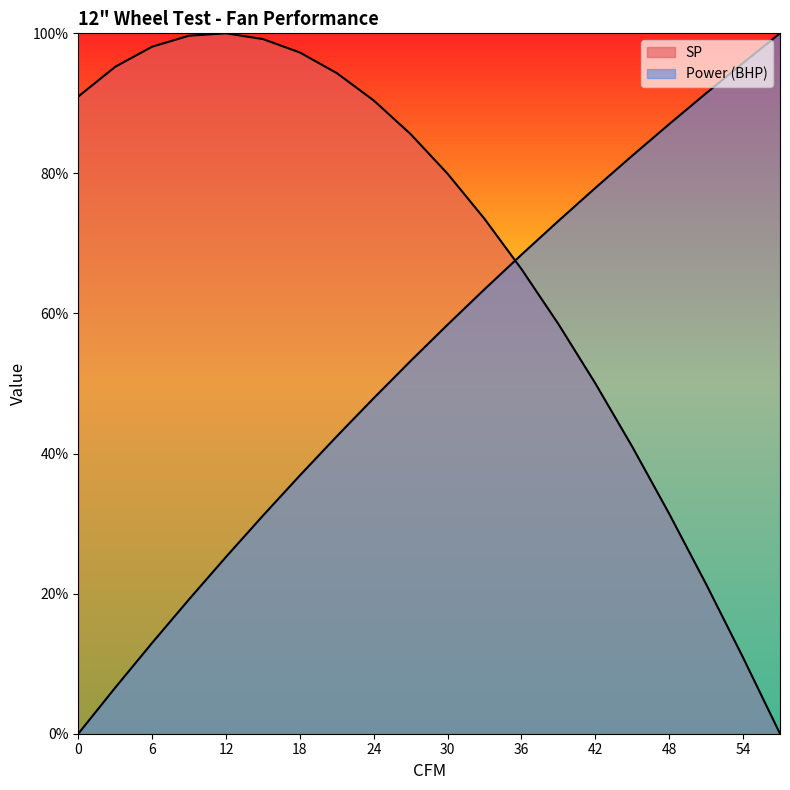

How many lines are shown in the chart?

2